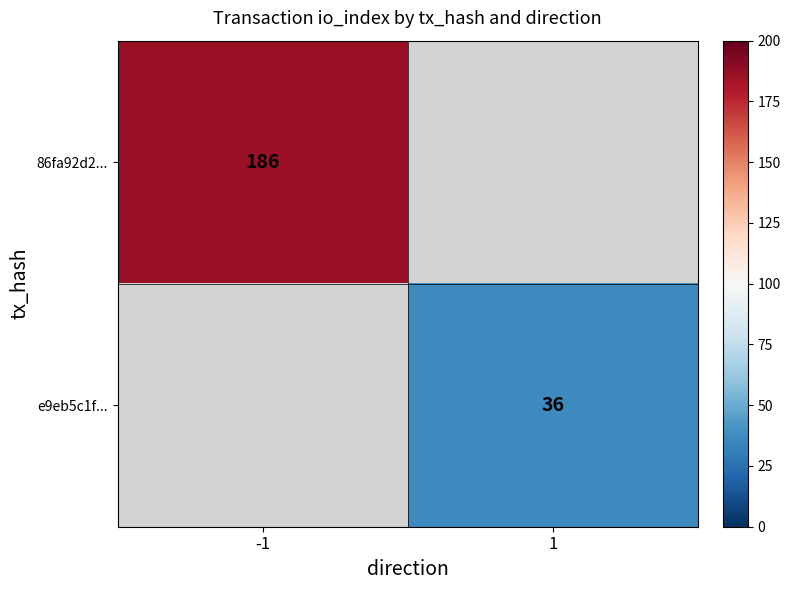

The e9eb5c1f... series shows 15 at 1. True or false?

False